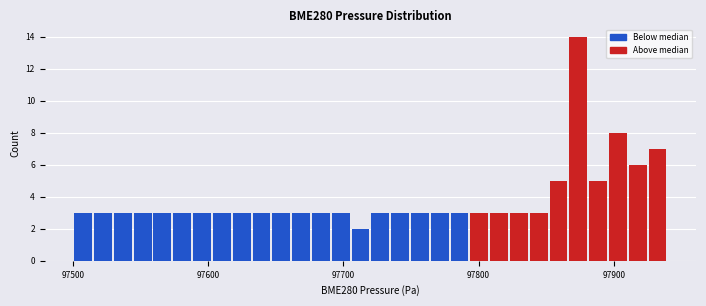

Read against the x-axis, roughly where is the centre of the tallest bar?

97870